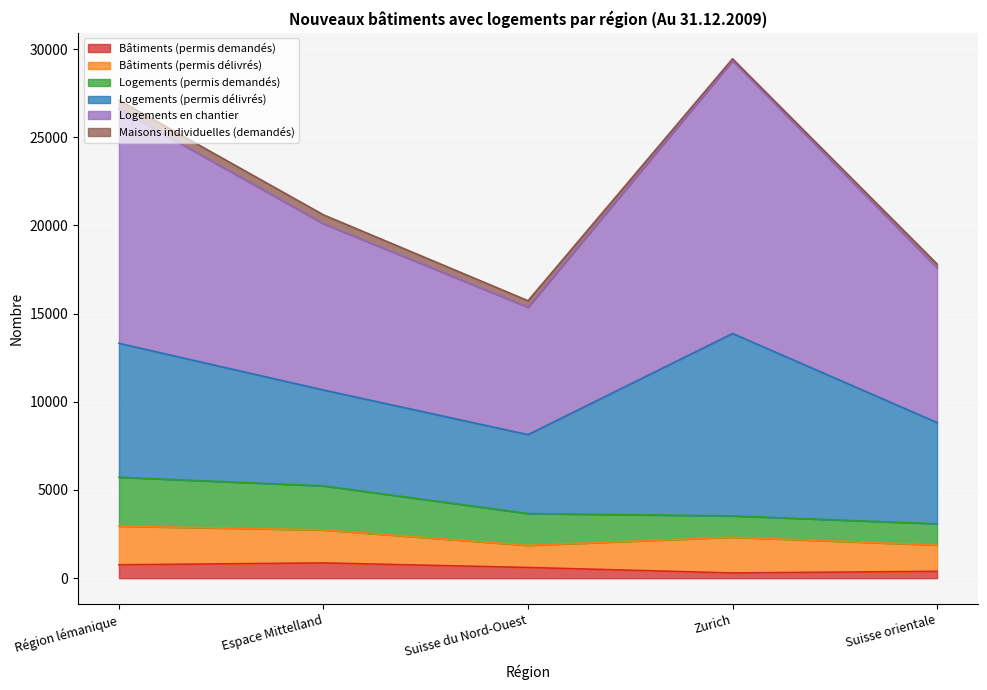

Where is the first local minimum for Bâtiments (permis délivrés)?

Suisse du Nord-Ouest